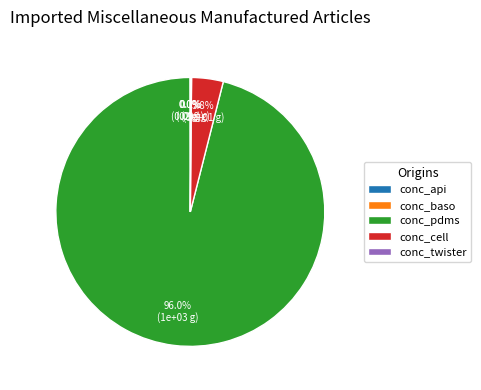

Is there any slice that represents more than half of the pie?

Yes